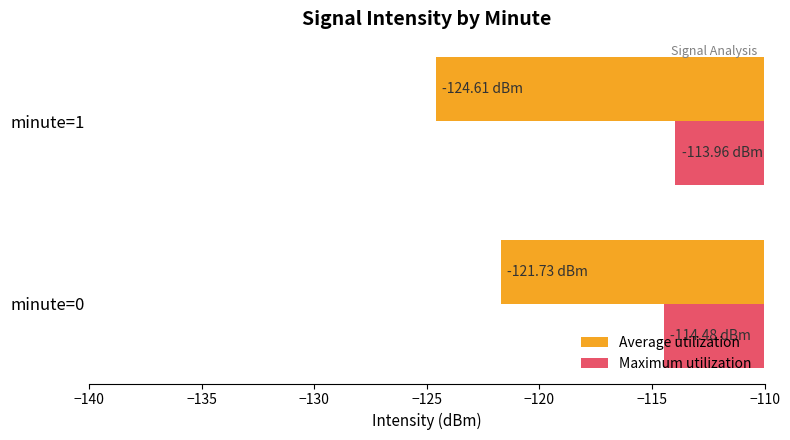

What is the sum of the Maximum utilization values at minute=1 and minute=0?

-228.4